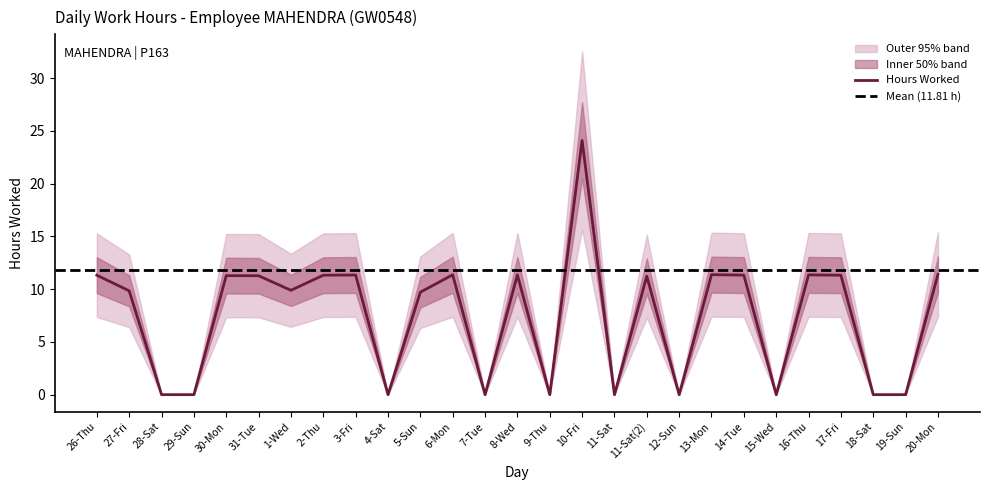

What is the average value?

7.4